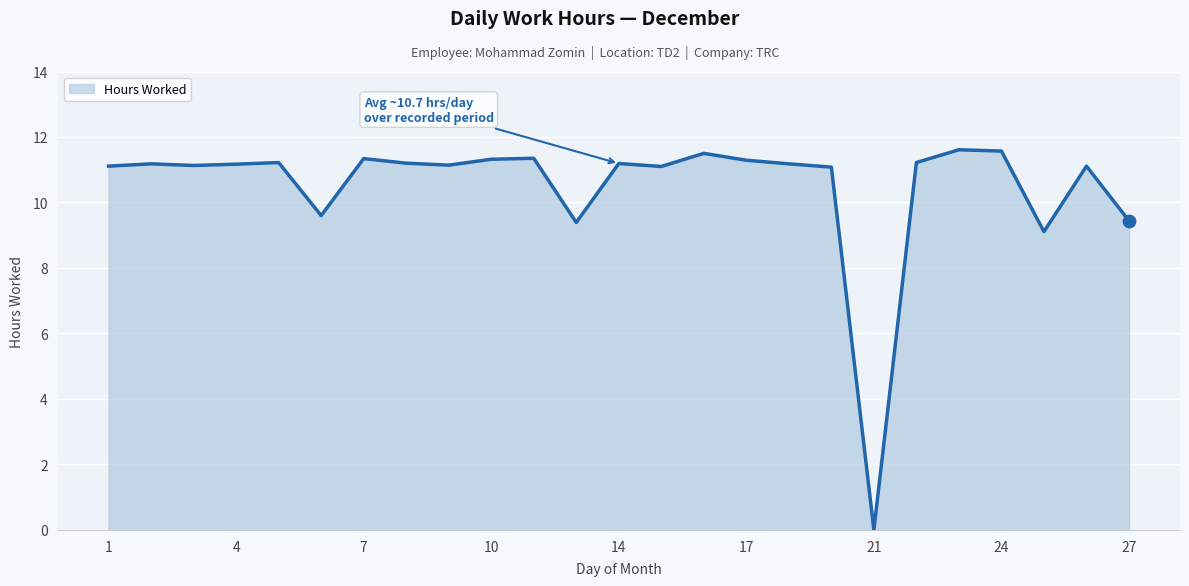

What is the maximum value shown in the chart?

11.6